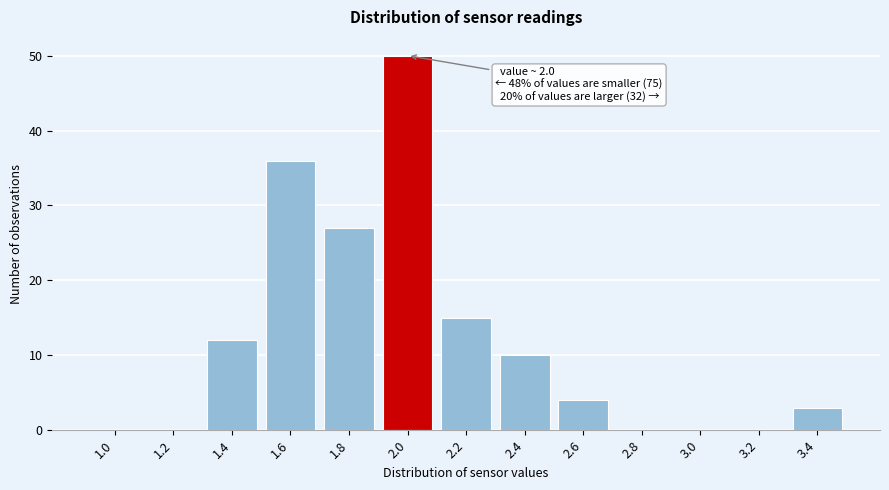

Reading left to right, list all the values displayed in this chart.

1.0=0	1.2=0	1.4=12	1.6=36	1.8=27	2.0=50	2.2=15	2.4=10	2.6=4	2.8=0	3.0=0	3.2=0	3.4=3